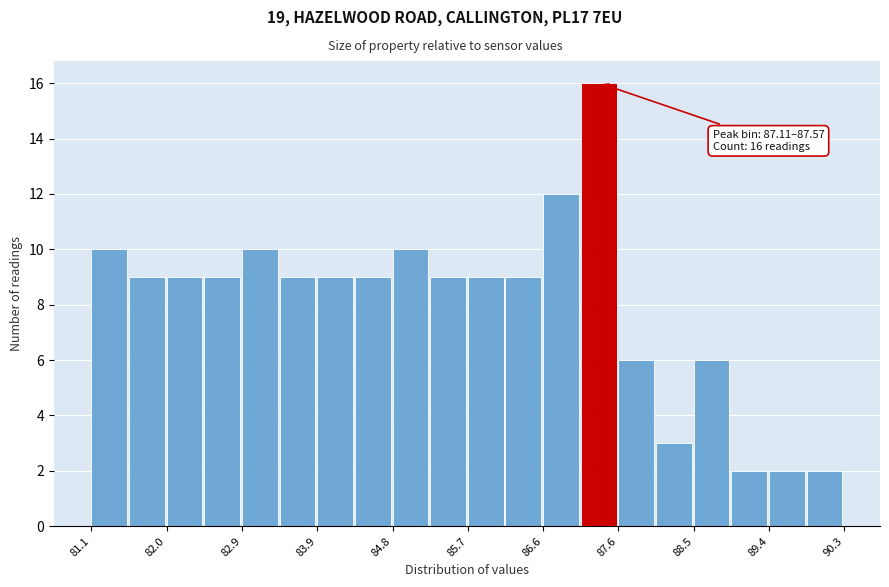

Which range on the x-axis has the tallest bar?

87.1 to 87.6